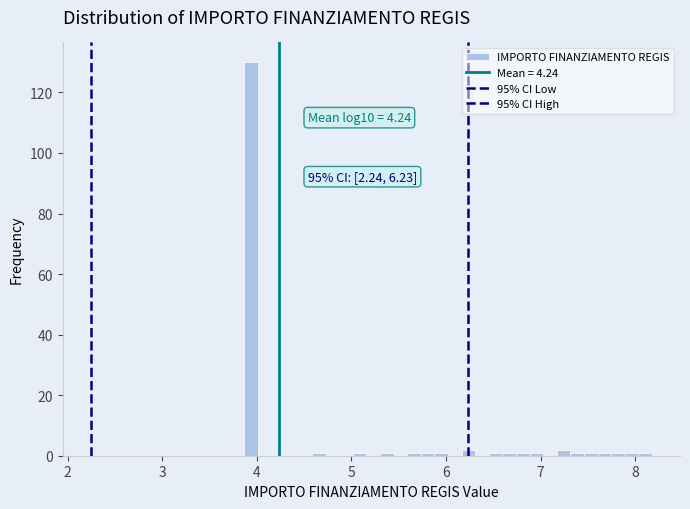

Around what value on the x-axis is the tallest bar? Give the approximate position of its centre, as read against the axis.

3.9